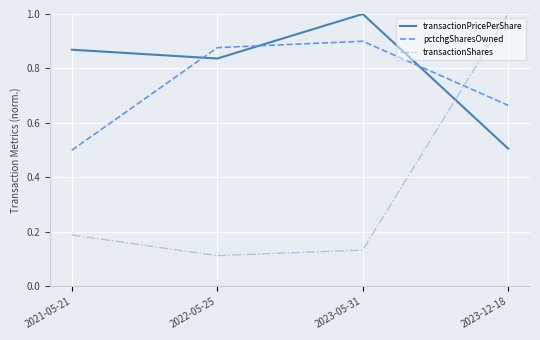

The value of transactionPricePerShare at 2021-05-21 is 0.4. True or false?

False